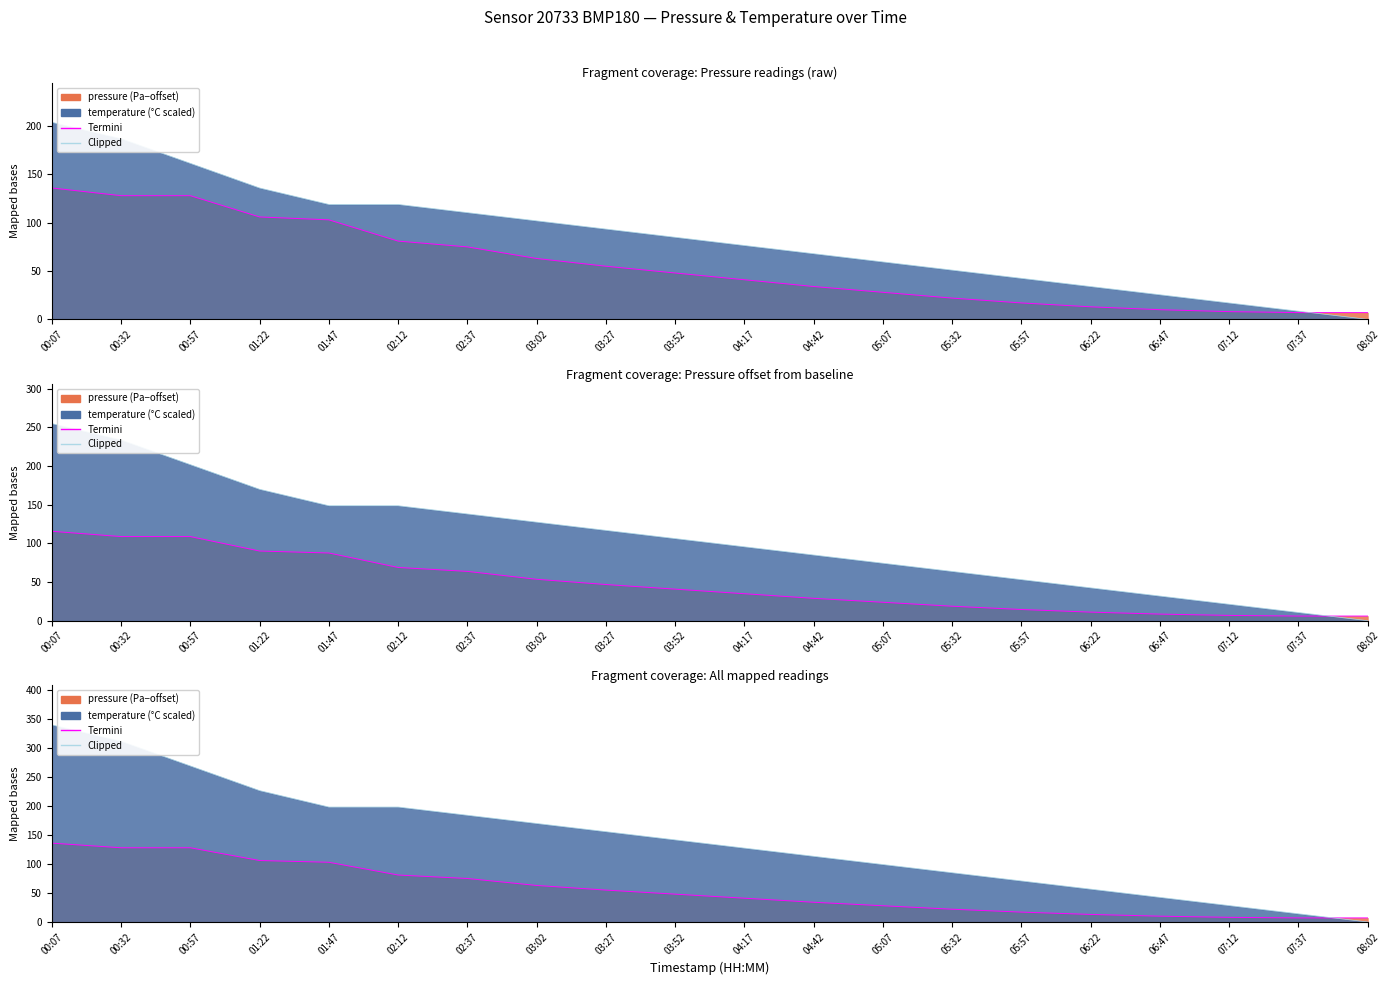

True or false: Termini has a value of 178.8 at 00:57.

False